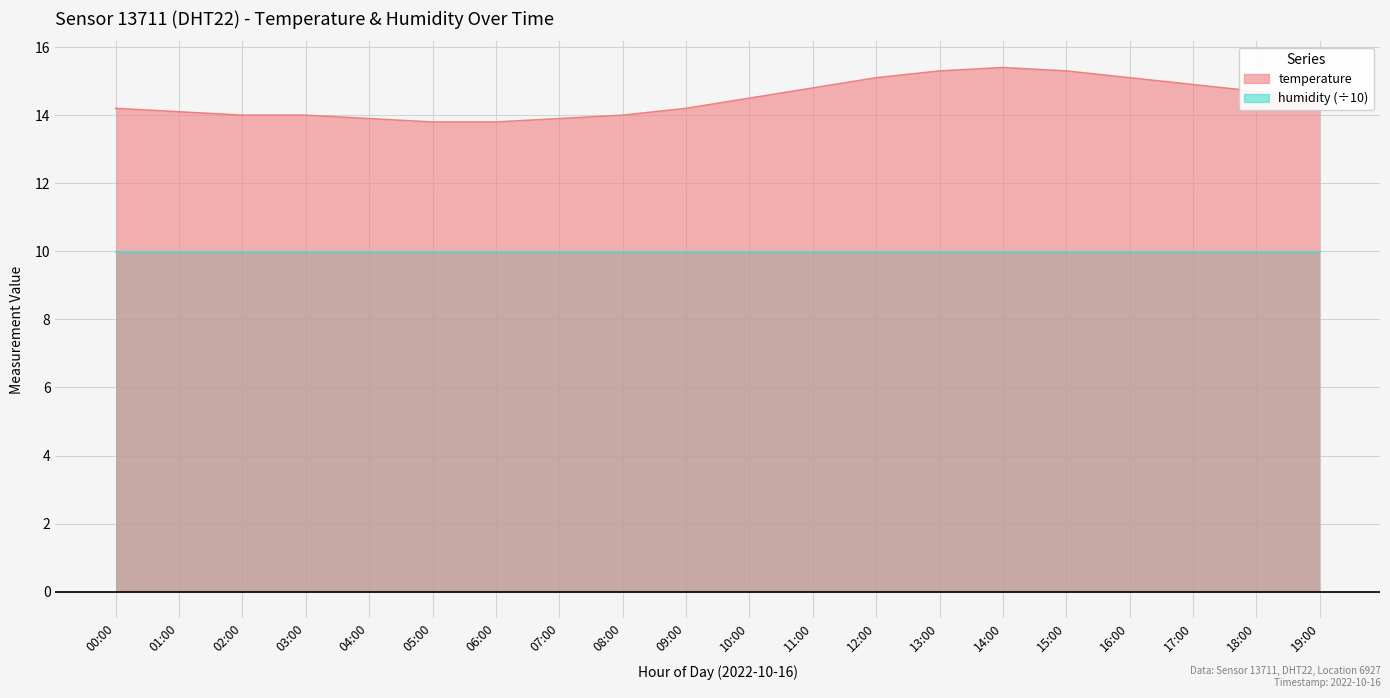

Approximately how many times larger is the value at 18:00 compared to 02:00?

1.1